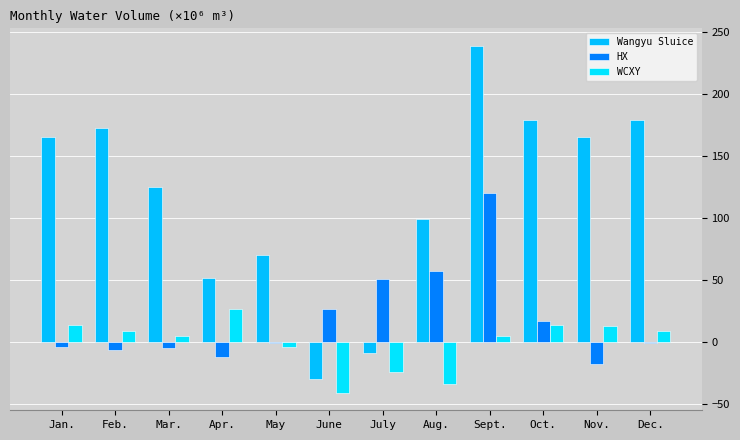

True or false: WCXY has a value of 5 at Mar..

True